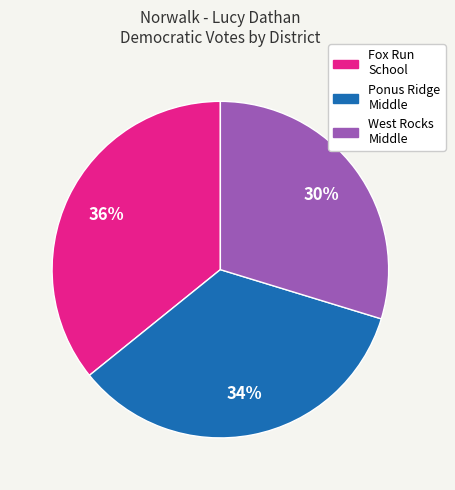

Does any single category account for the majority?

No